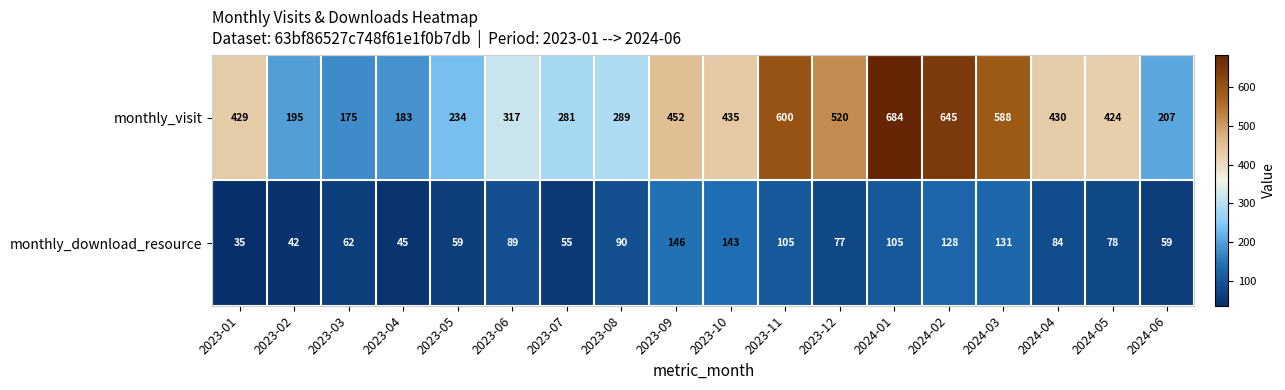

The value of monthly_download_resource at 2023-03 is 62. True or false?

True